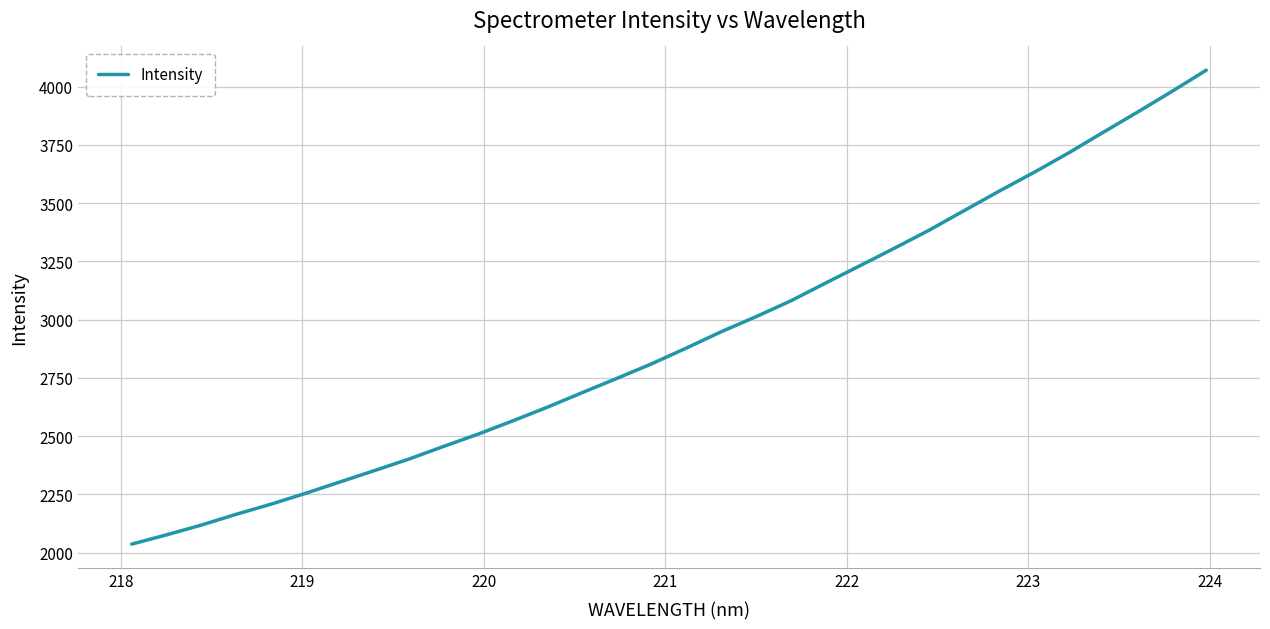

What is the average value?

2919.0